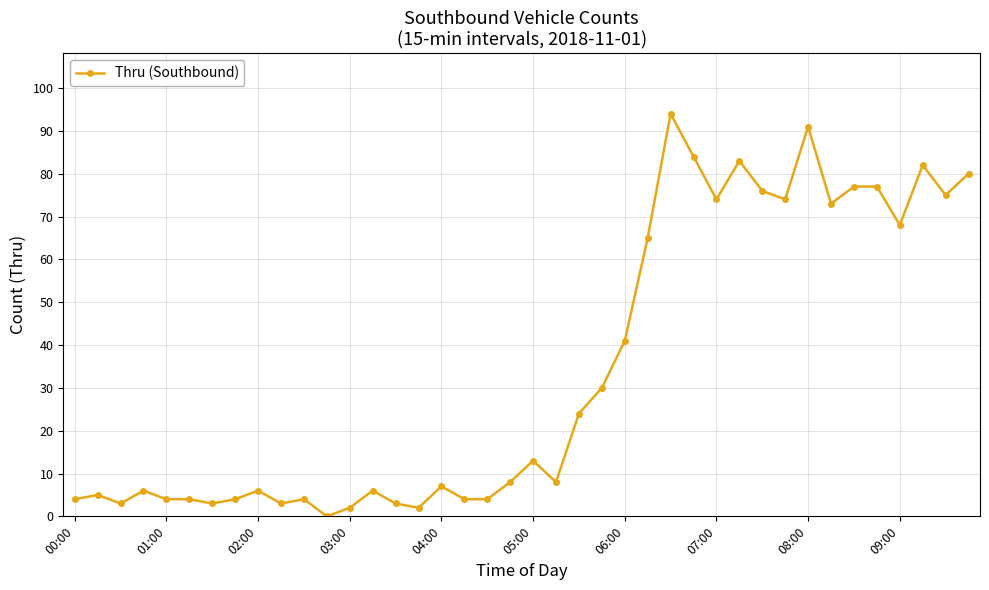

Is this an area chart (filled region under the line)?

No